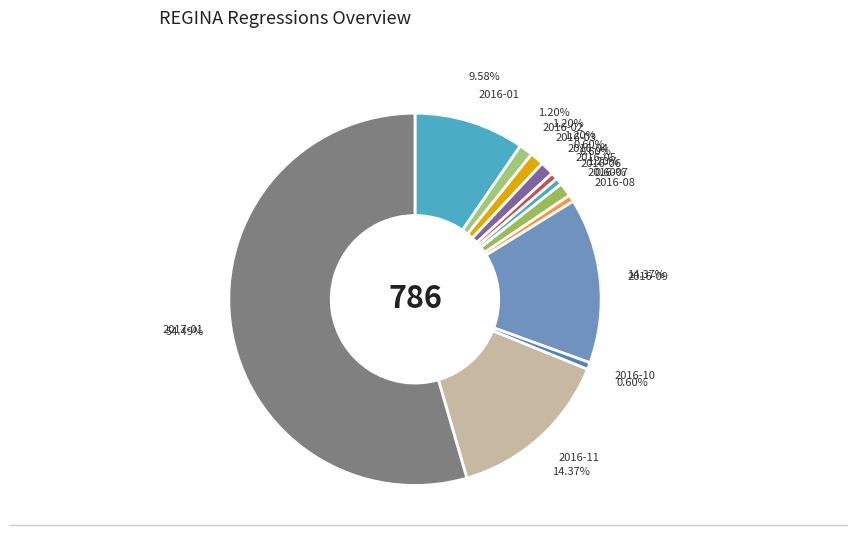

Is there any slice that represents more than half of the pie?

Yes